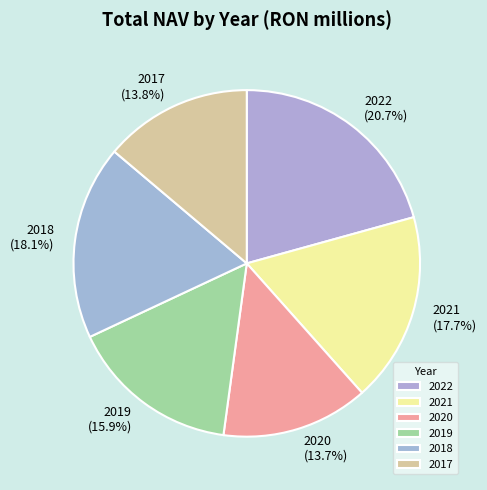

How many slices are in this pie chart?

6